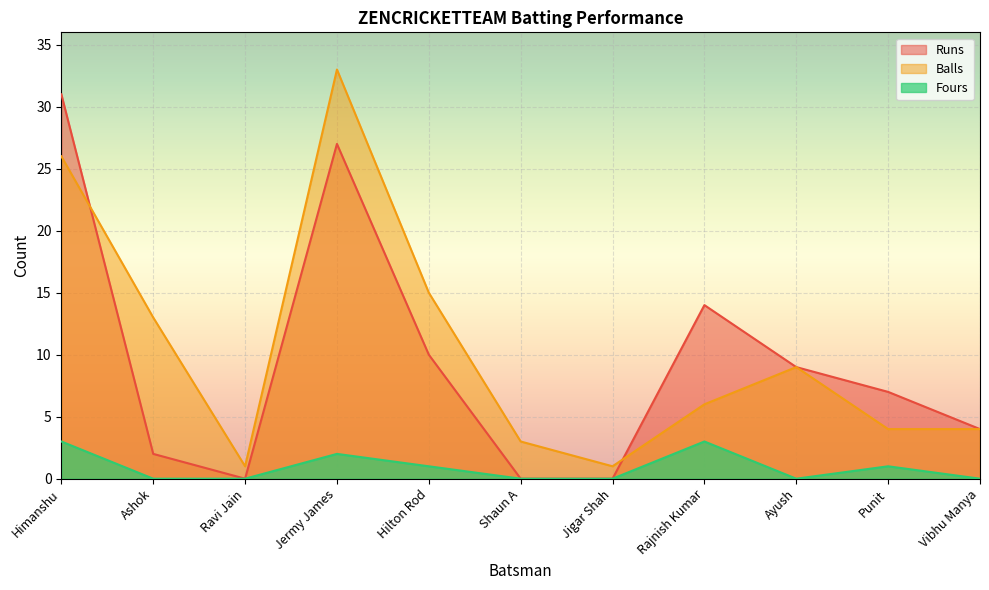

Reading left to right, transcribe all the data shown in this chart.

Runs: Himanshu=31	Ashok=2	Ravi Jain=0	Jermy James=27	Hilton Rod=10	Shaun A=0	Jigar Shah=0	Rajnish Kumar=14	Ayush=9	Punit=7	Vibhu Manya=4
Balls: Himanshu=26	Ashok=13	Ravi Jain=1	Jermy James=33	Hilton Rod=15	Shaun A=3	Jigar Shah=1	Rajnish Kumar=6	Ayush=9	Punit=4	Vibhu Manya=4
Fours: Himanshu=3	Ashok=0	Ravi Jain=0	Jermy James=2	Hilton Rod=1	Shaun A=0	Jigar Shah=0	Rajnish Kumar=3	Ayush=0	Punit=1	Vibhu Manya=0